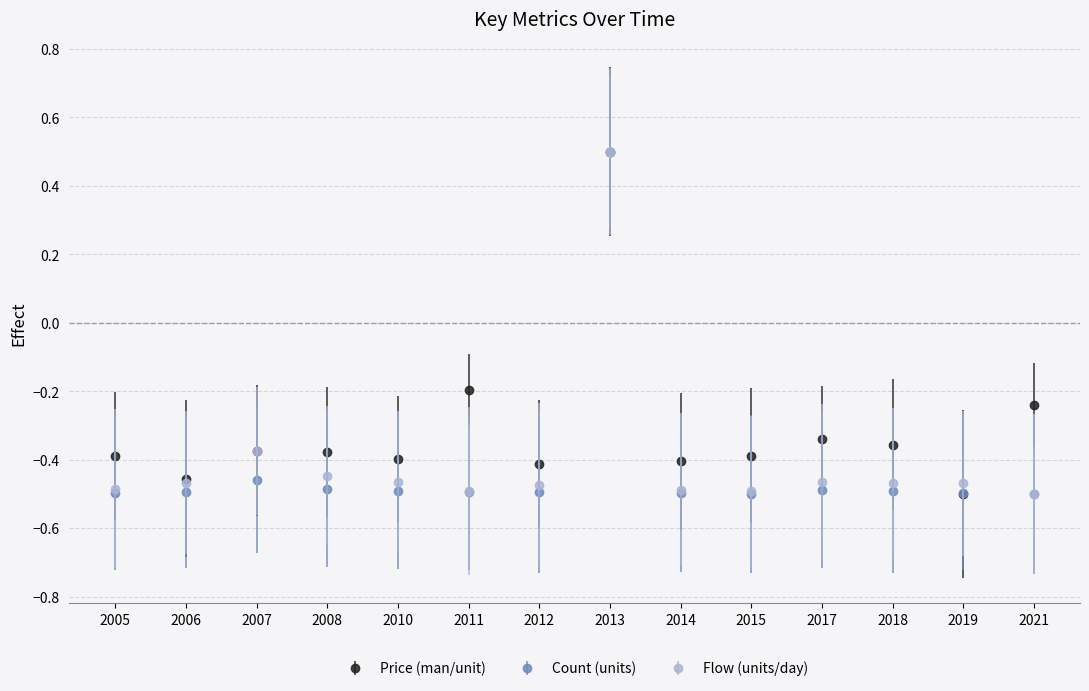

True or false: Flow (units/day) has a value of -0.1 at 2019.

False